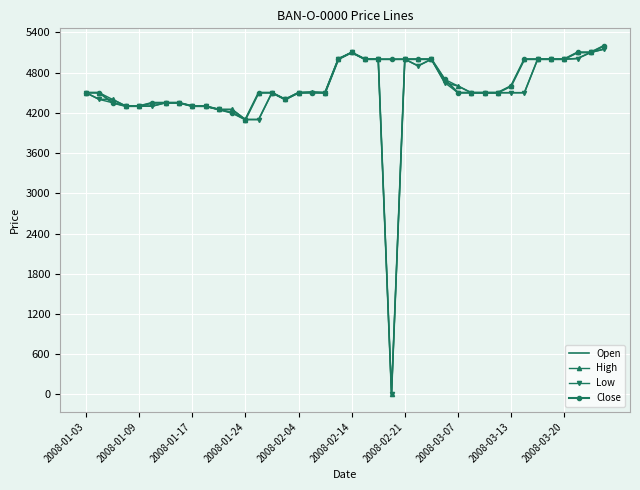

What is the lowest value of the Close series?

4100